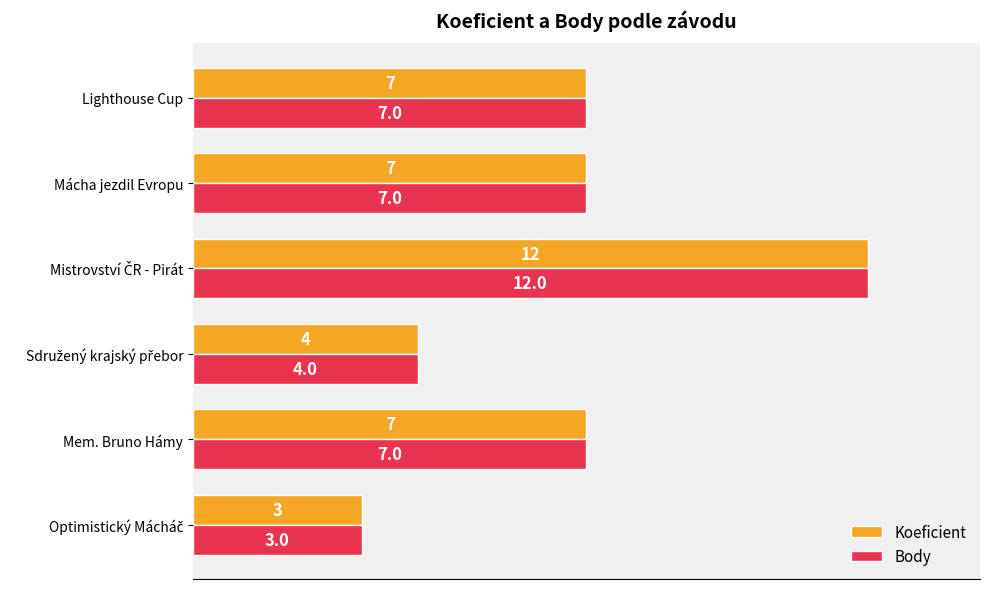

How many Koeficient values are between 4 and 7?

4